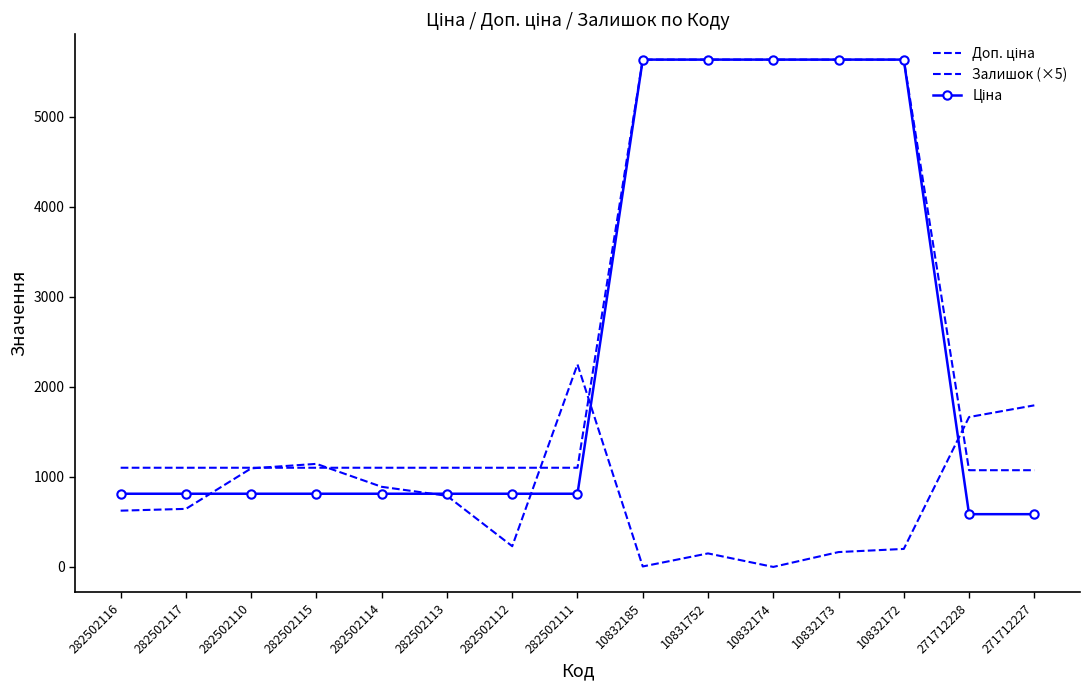

Read the Доп. ціна value at 10832174.

5636.0